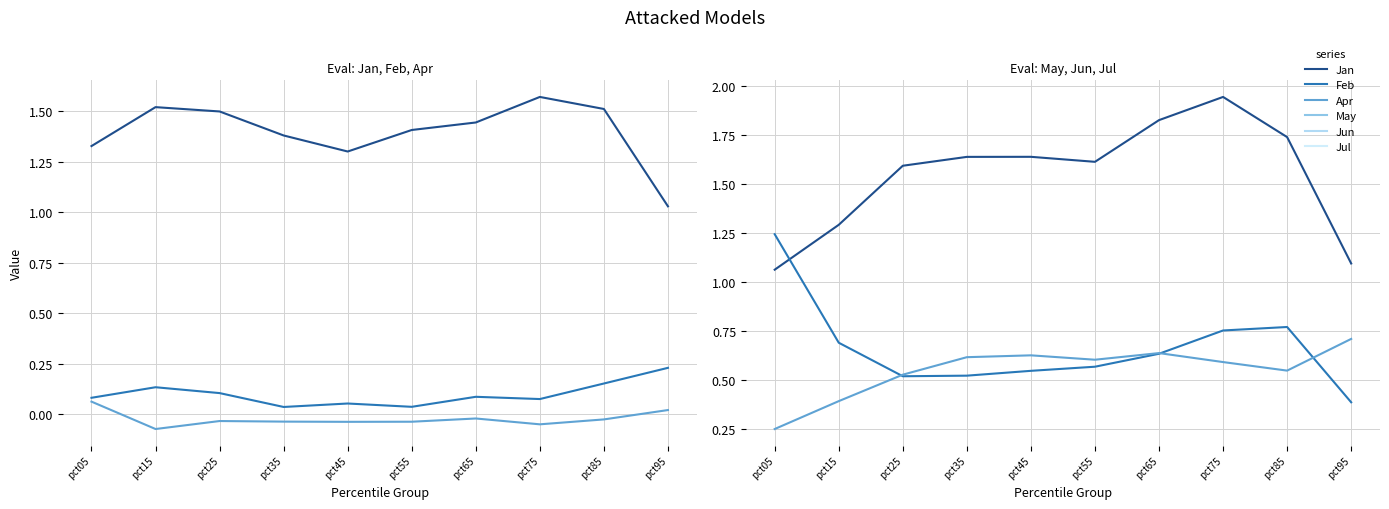

What is the difference between the highest and lowest values at pct45?

1.7